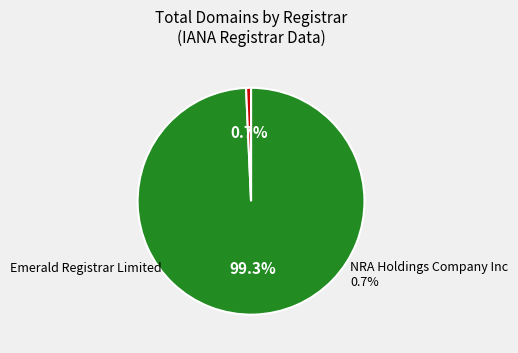

Is there a majority slice in this chart?

Yes